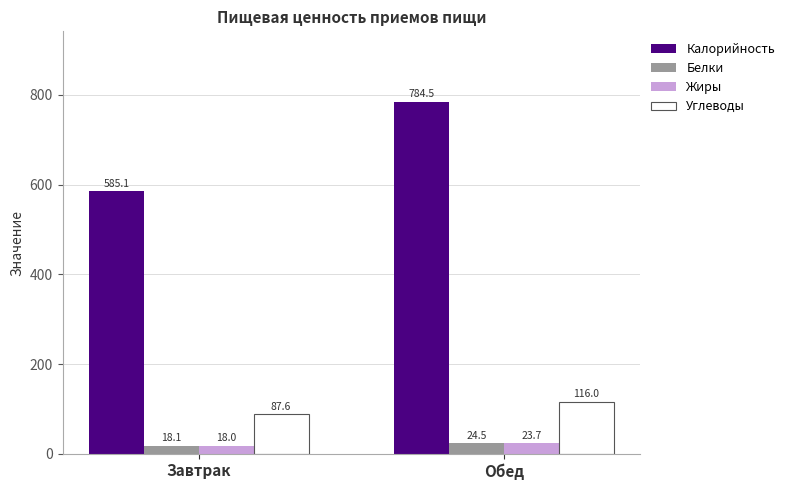

What is the sum of all Жиры values?

41.7